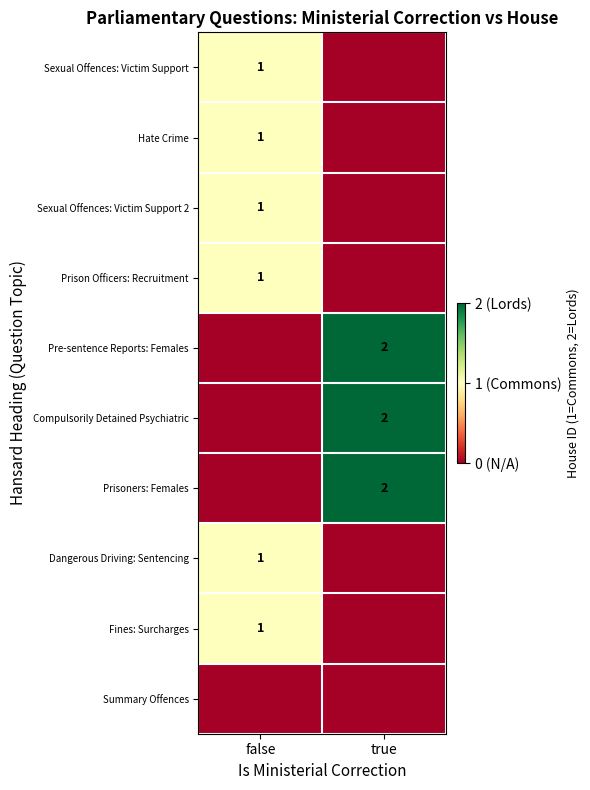

True or false: Prisoners: Females has a value of 3 at true.

False